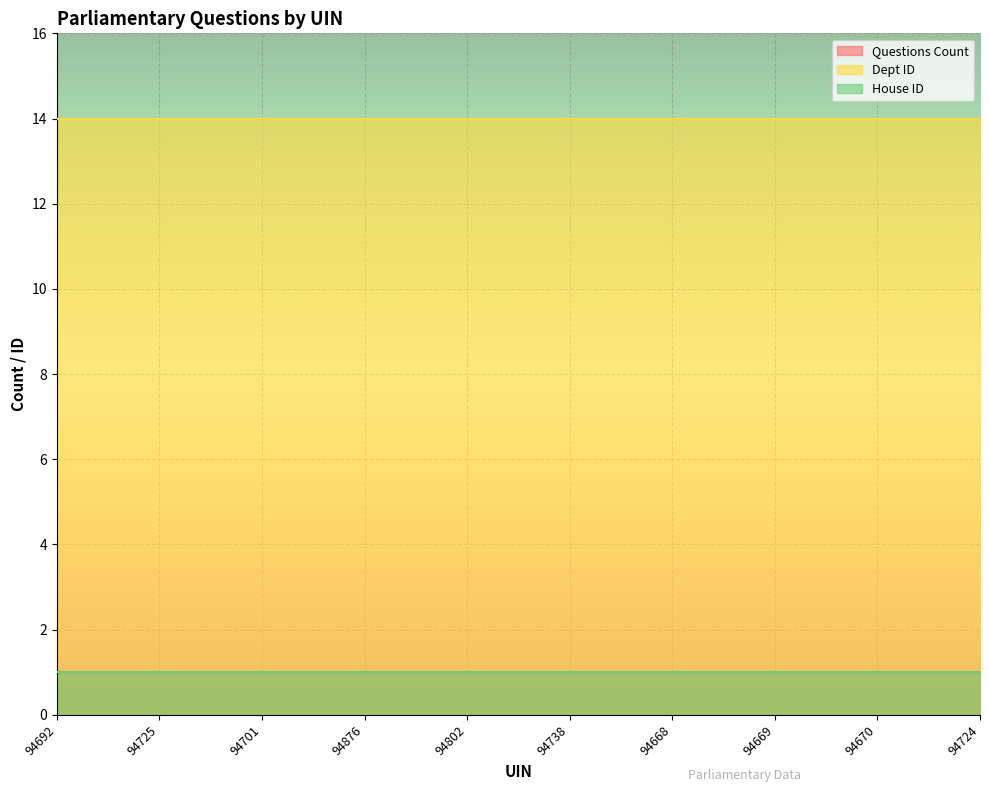

Reading left to right, transcribe all the data shown in this chart.

Questions Count: 1	1	1	1	1	1	1	1	1	1
Dept ID: 14	14	14	14	14	14	14	14	14	14
House ID: 1	1	1	1	1	1	1	1	1	1